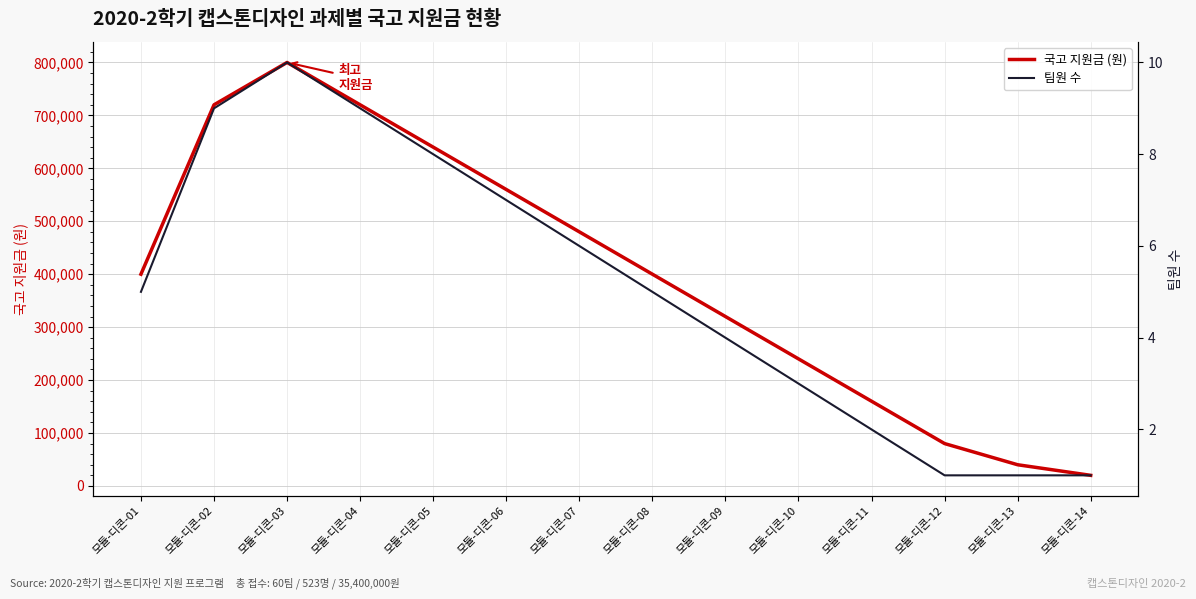

What is the highest value of the 팀원 수 series?

10